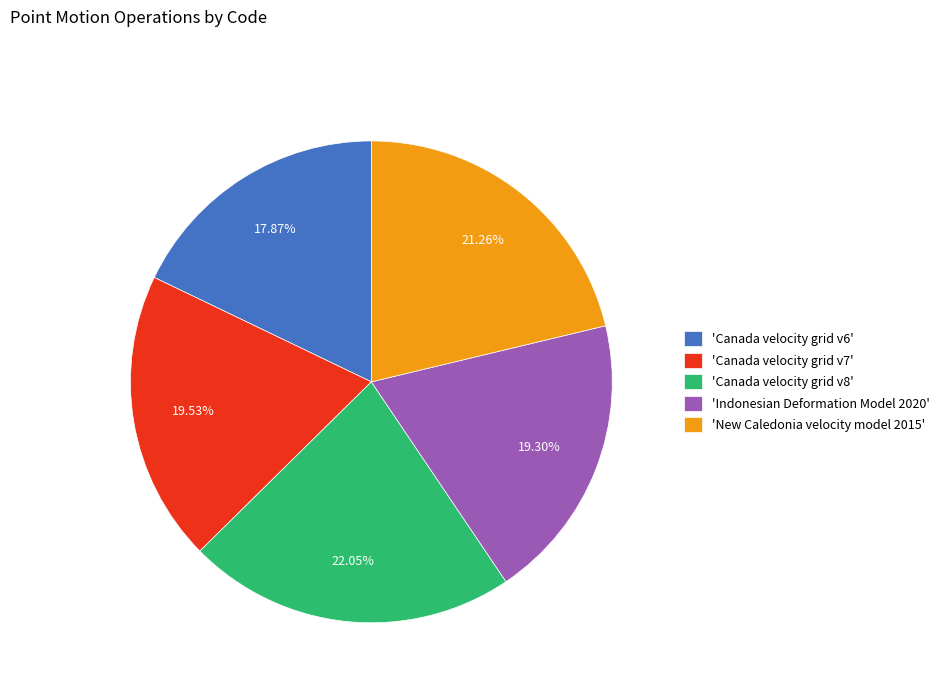

Is the sum of 'Canada velocity grid v6' and 'Canada velocity grid v7' greater than half?

No